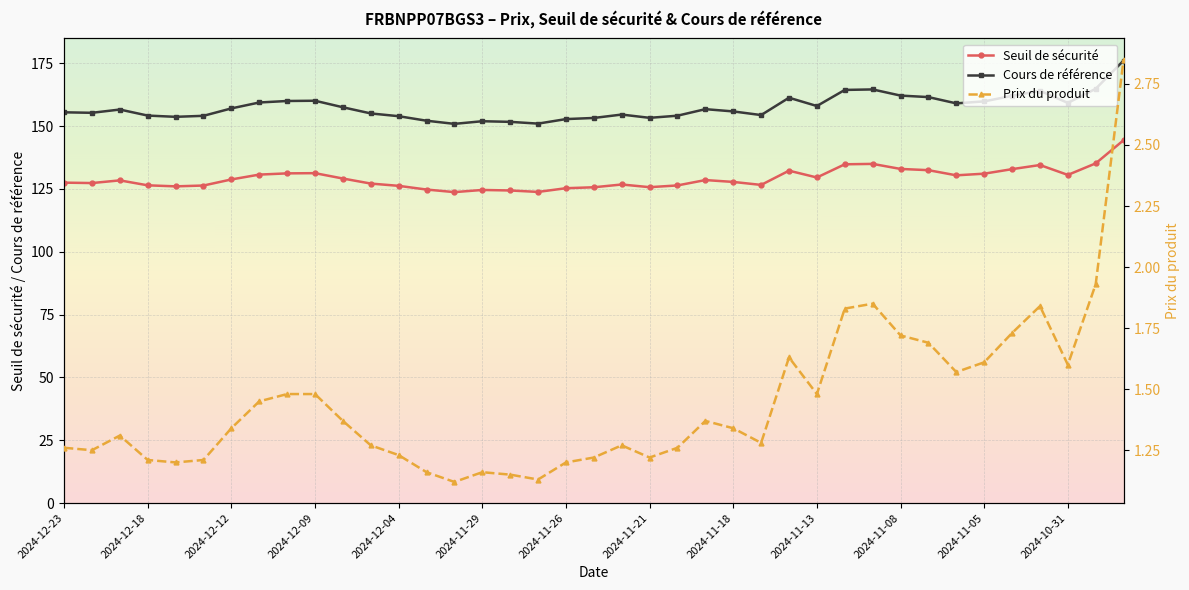

True or false: Cours de référence and Prix du produit intersect in this chart.

False